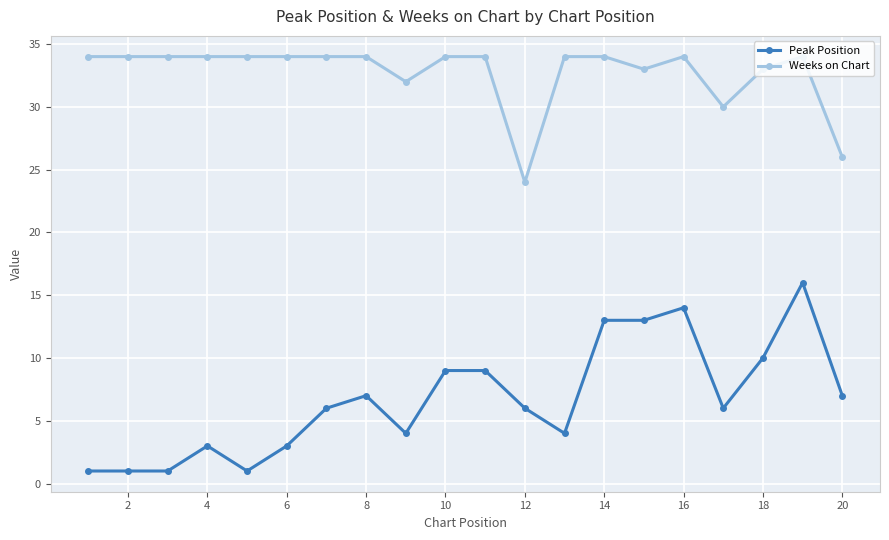

Which series has the largest total across all categories?

Weeks on Chart